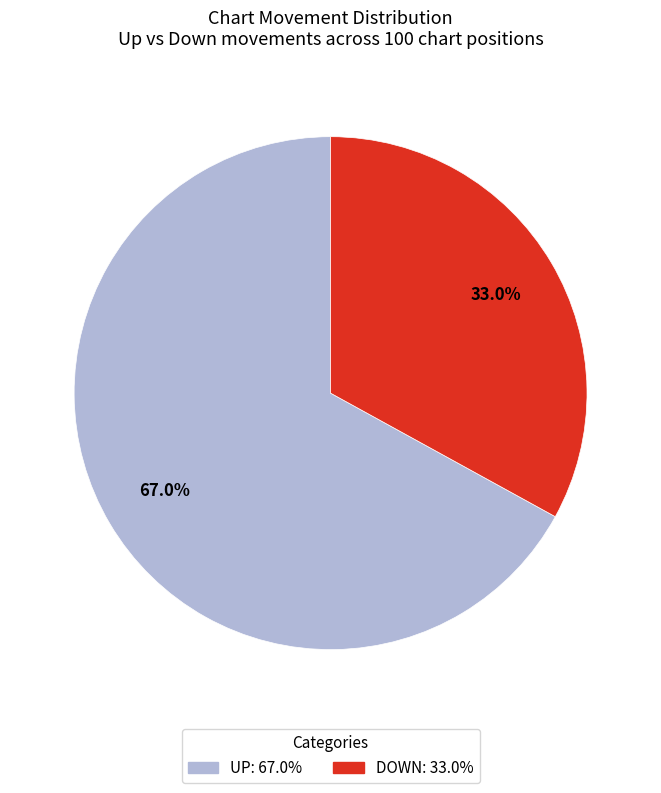

What is the total percentage of UP: 67.0% and DOWN: 33.0%?

100.0%